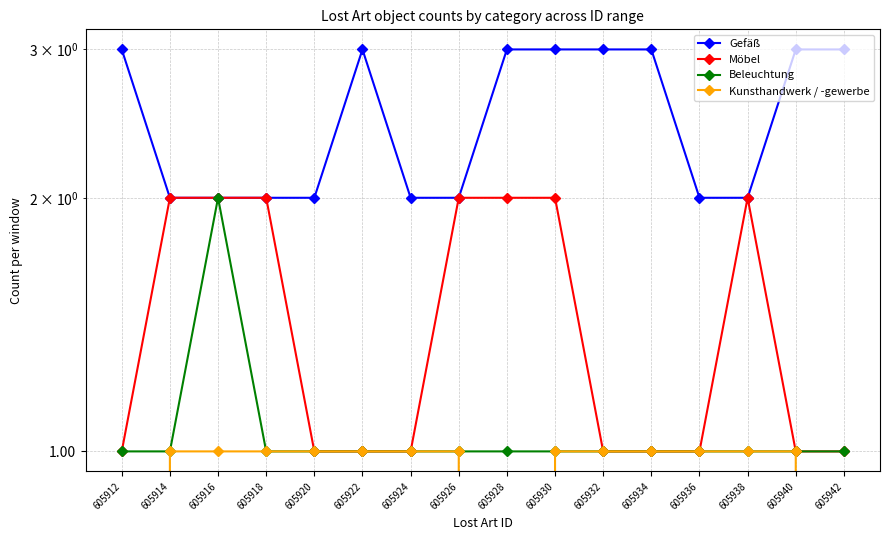

What is the total value across all series at 605924?

5